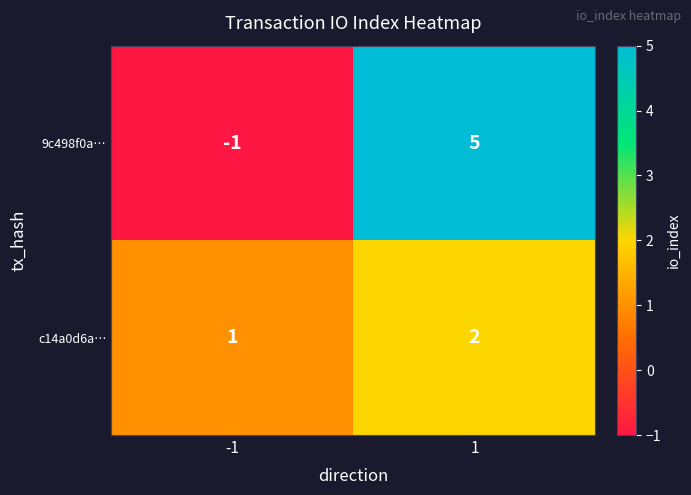

List the series in order of their overall mean, lowest first.

c14a0d6a…, 9c498f0a…